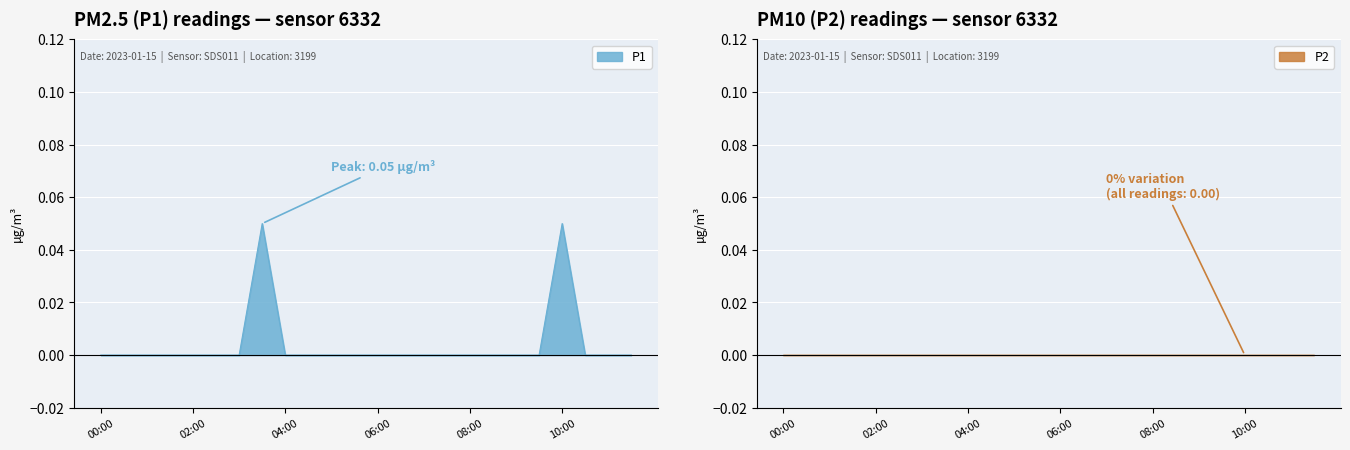

The chart shows a value of 0.0 at 01:30. True or false?

False